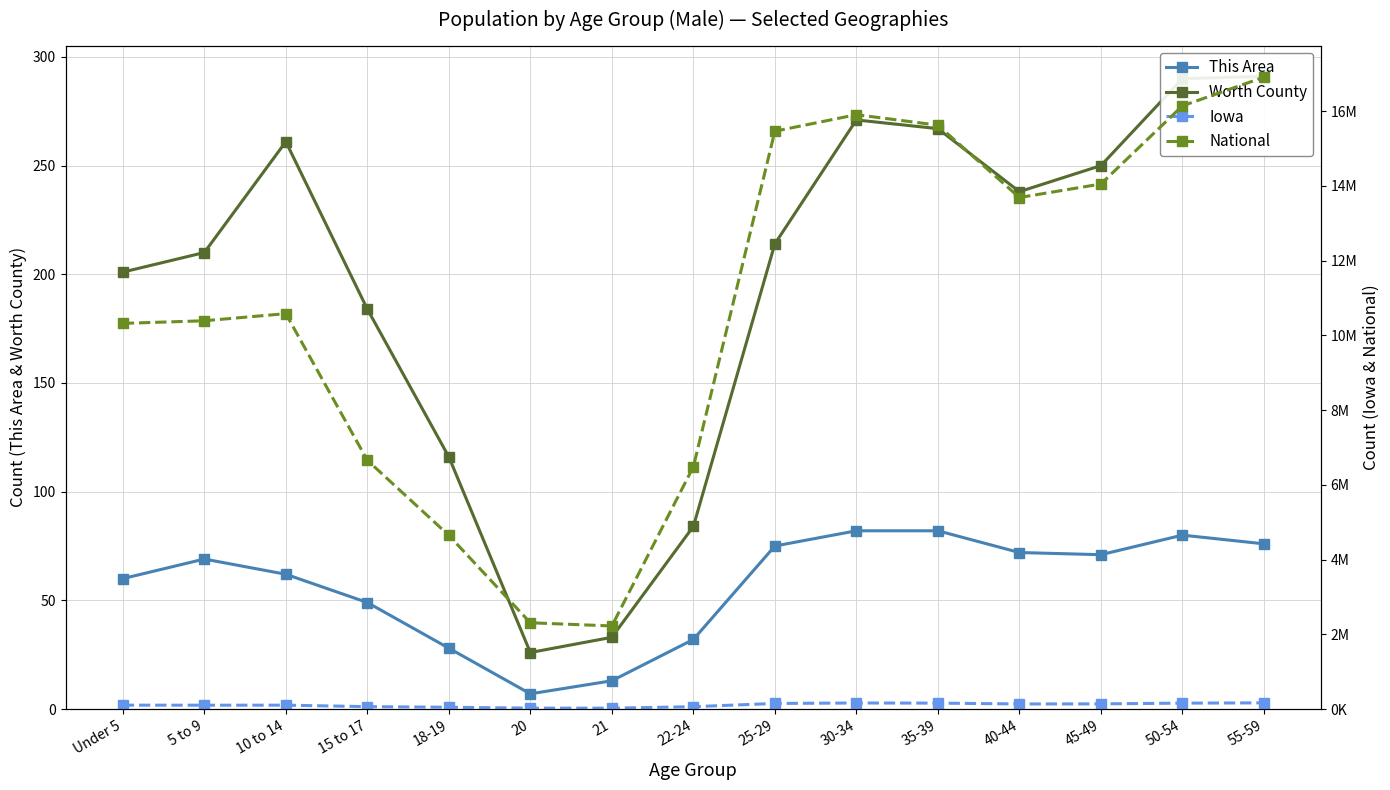

What are all the series names shown in the legend?

This Area, Worth County, Iowa, National